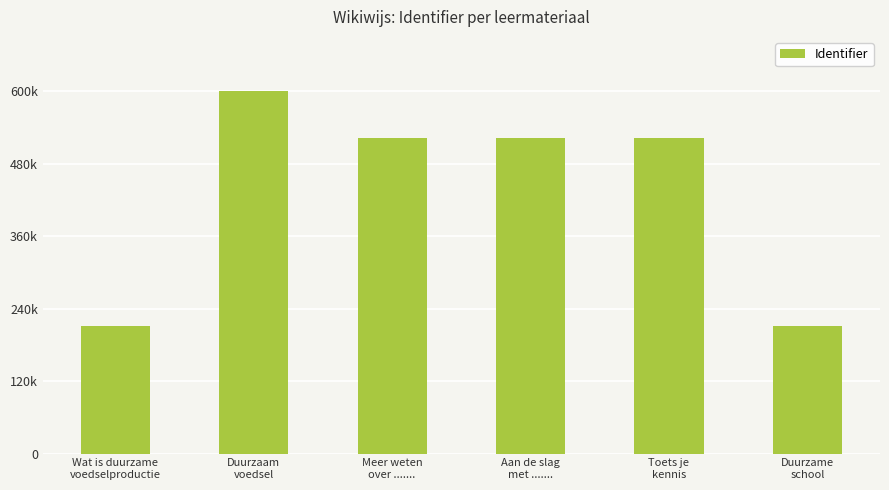

Which has a higher value, Duurzaam
voedsel or Toets je
kennis?

Duurzaam
voedsel